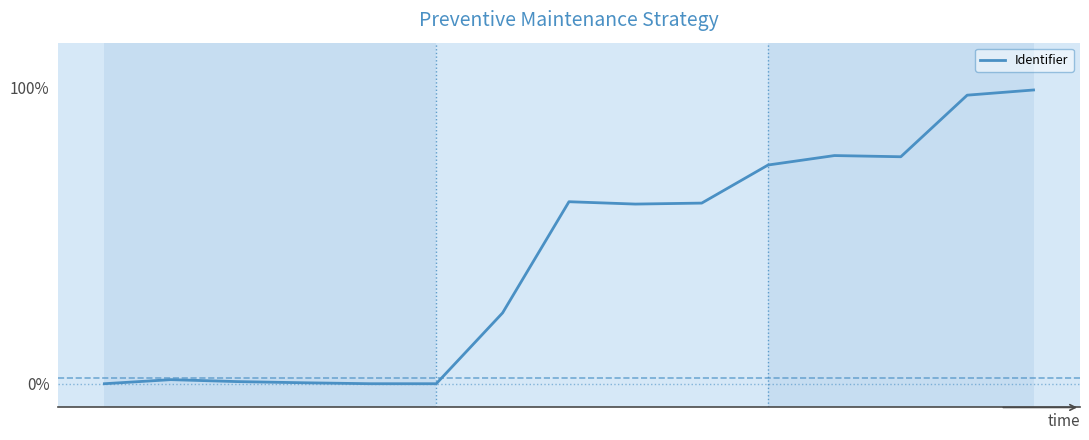

At which category does the data reach its first local valley?

8